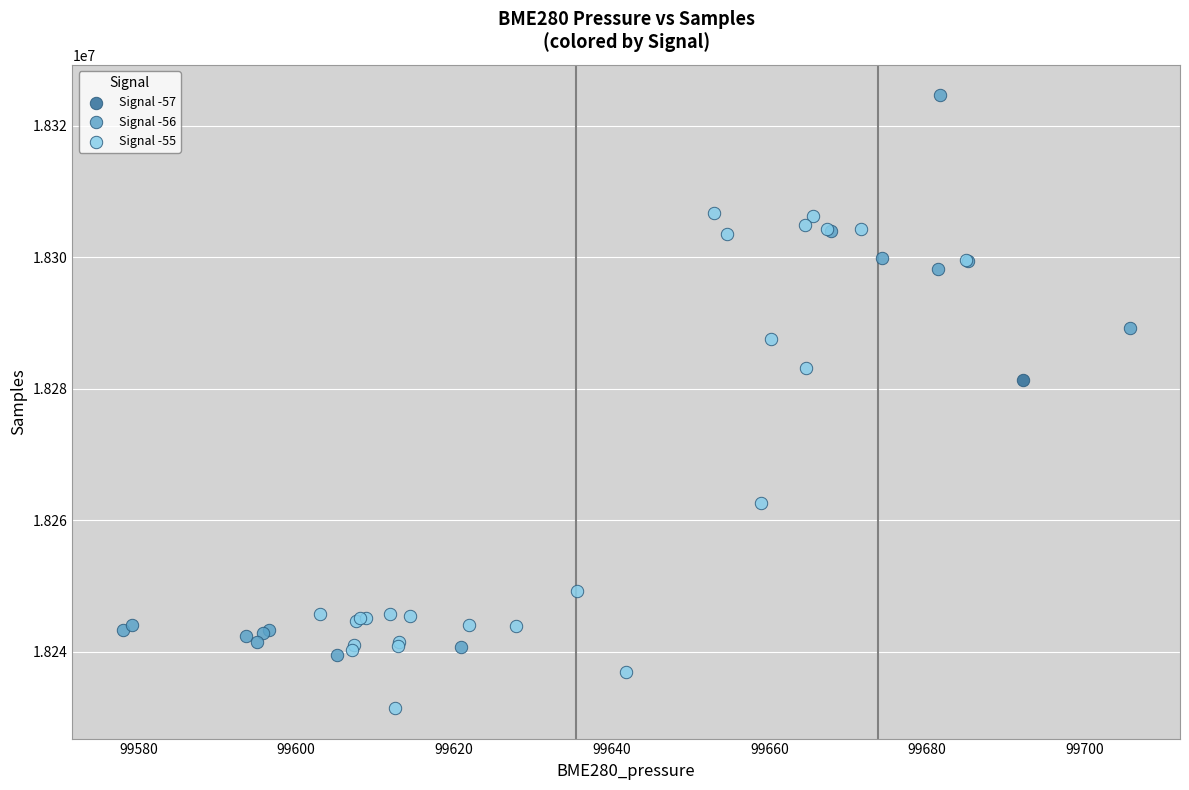

What are all the series names shown in the legend?

Signal -57, Signal -56, Signal -55